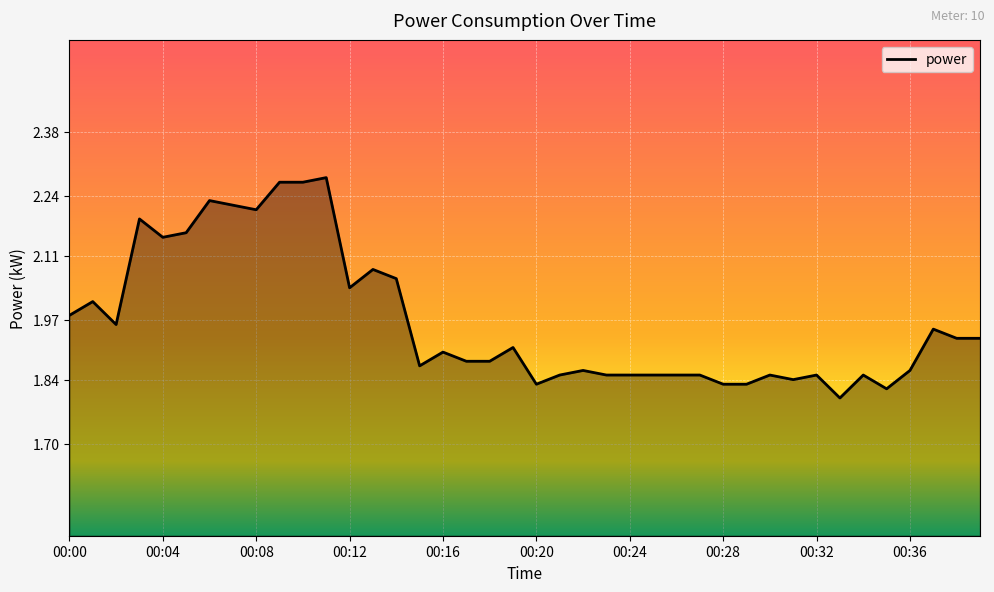

What is the difference between the maximum and minimum values?

0.5